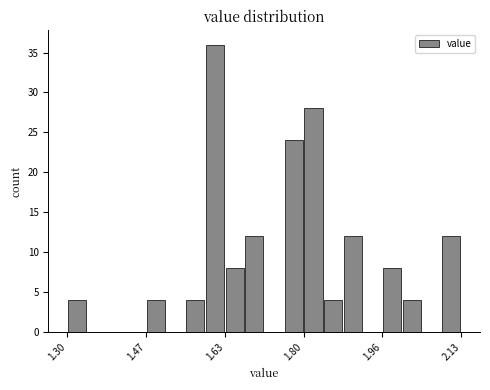

Around what value on the x-axis is the tallest bar? Give the approximate position of its centre, as read against the axis.

1.62